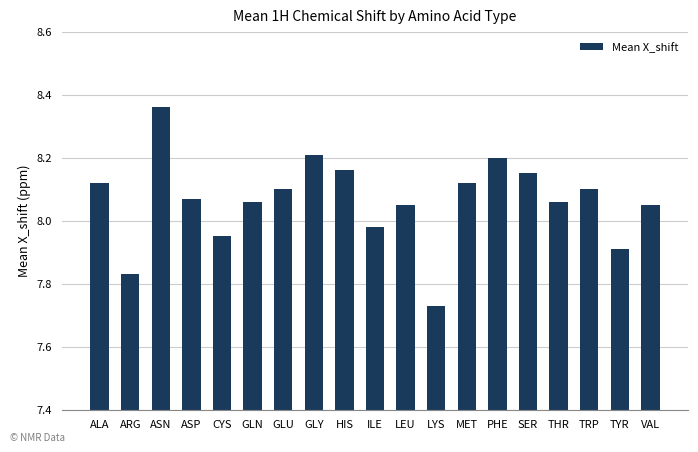

True or false: the data shows 3.1 at PHE.

False